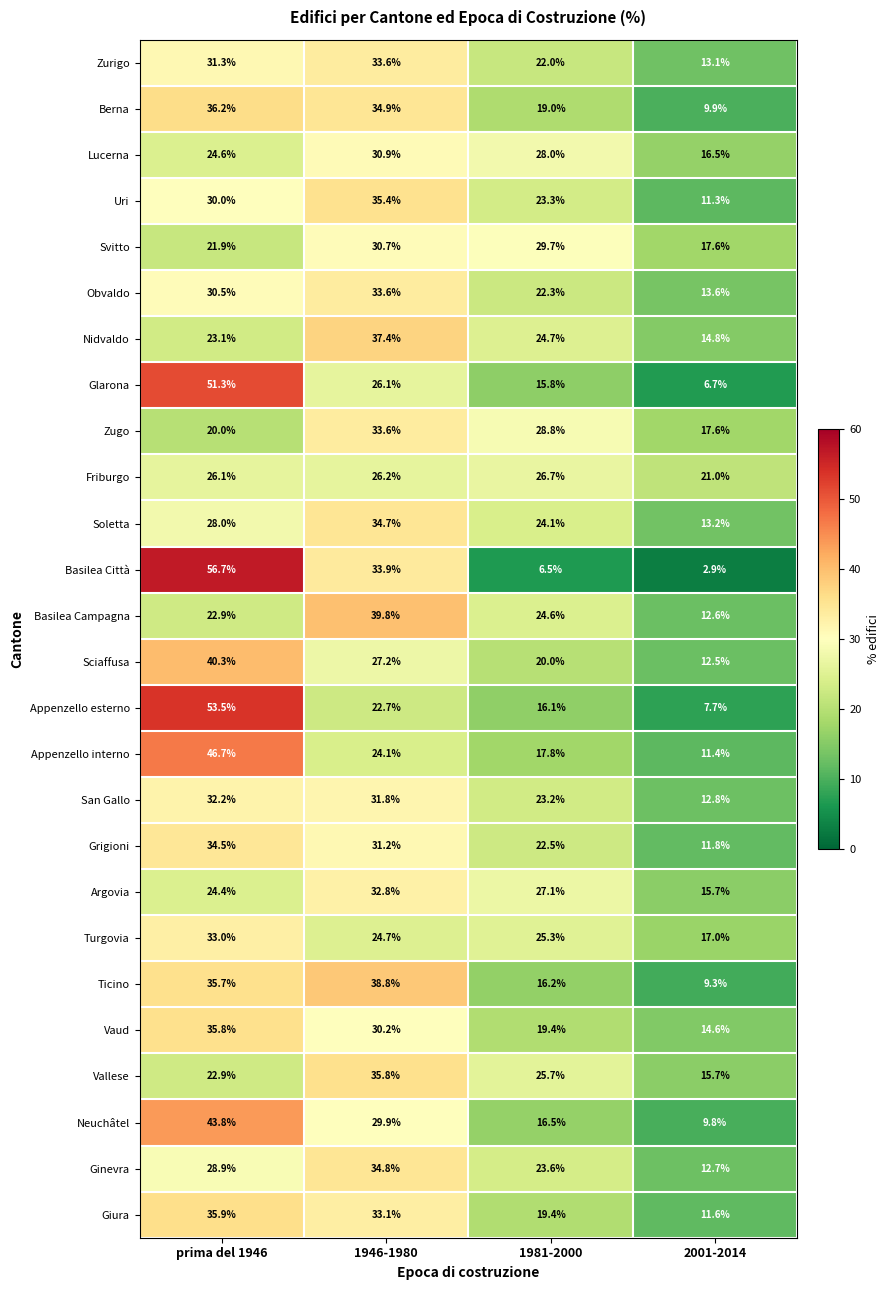

What is the smallest value displayed?

2.9